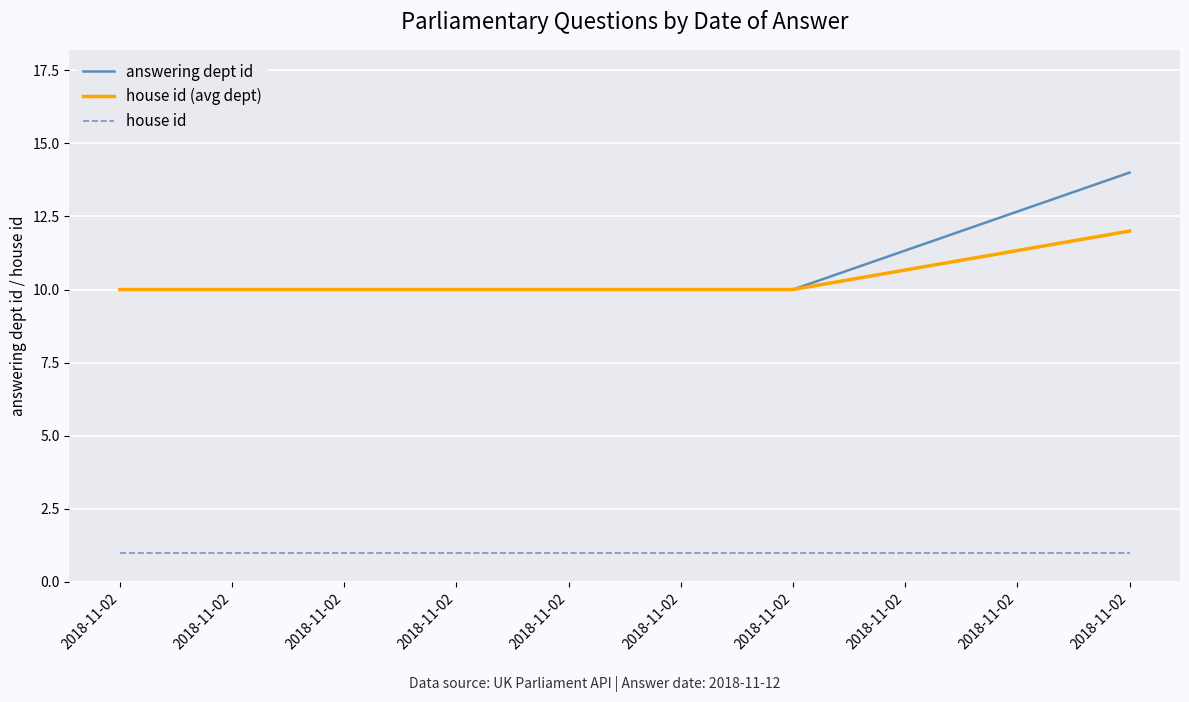

True or false: house id and answering dept id intersect in this chart.

False